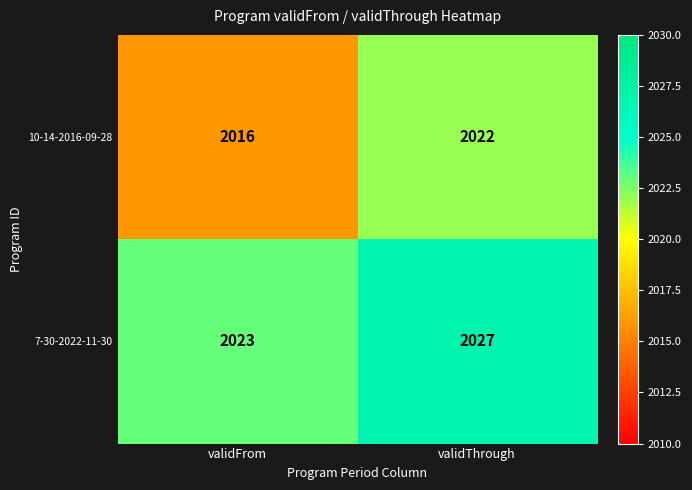

How many distinct data groups are displayed?

2